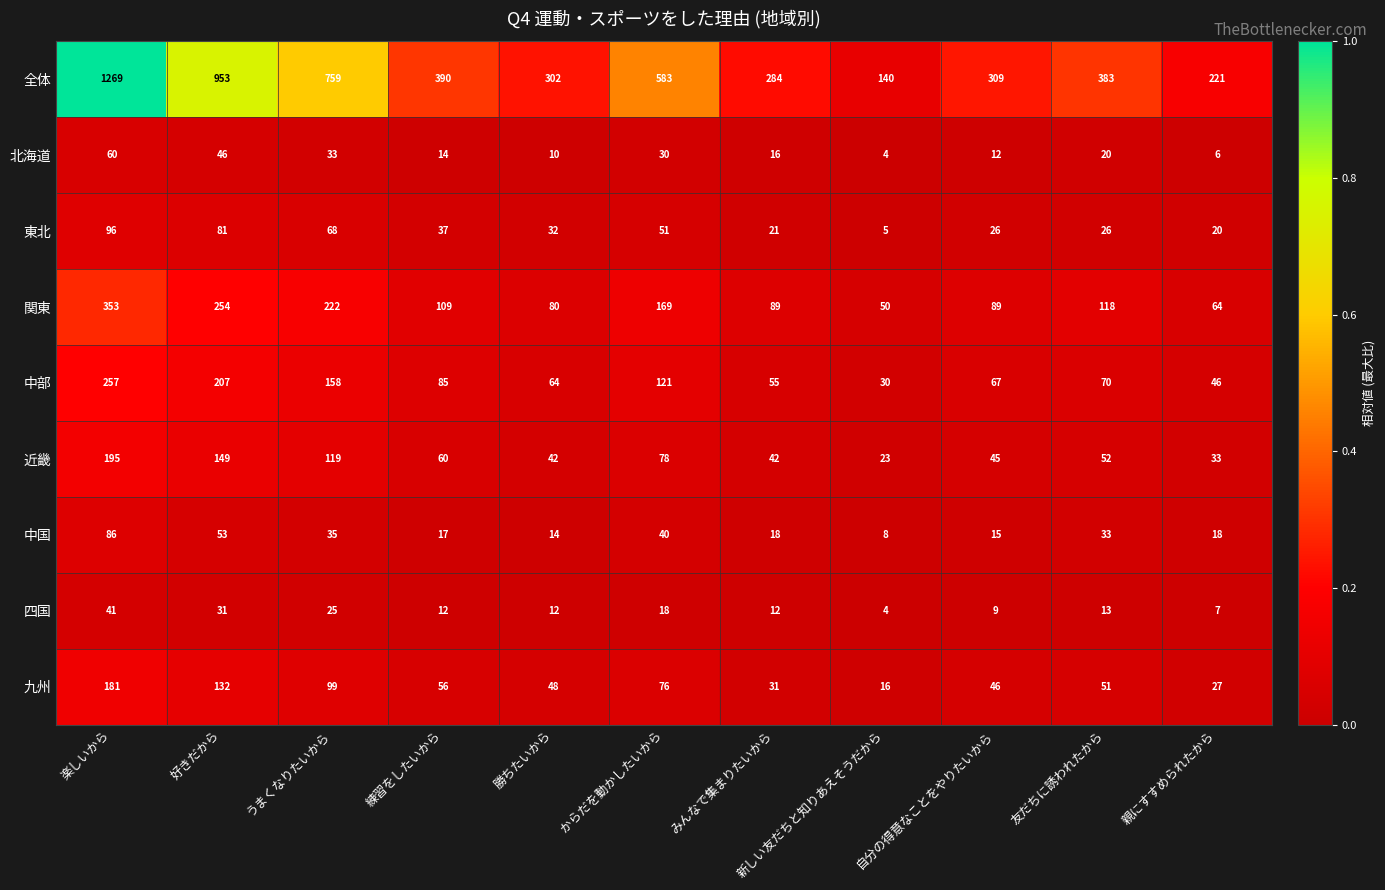

What is the average value of the 関東 series?

145